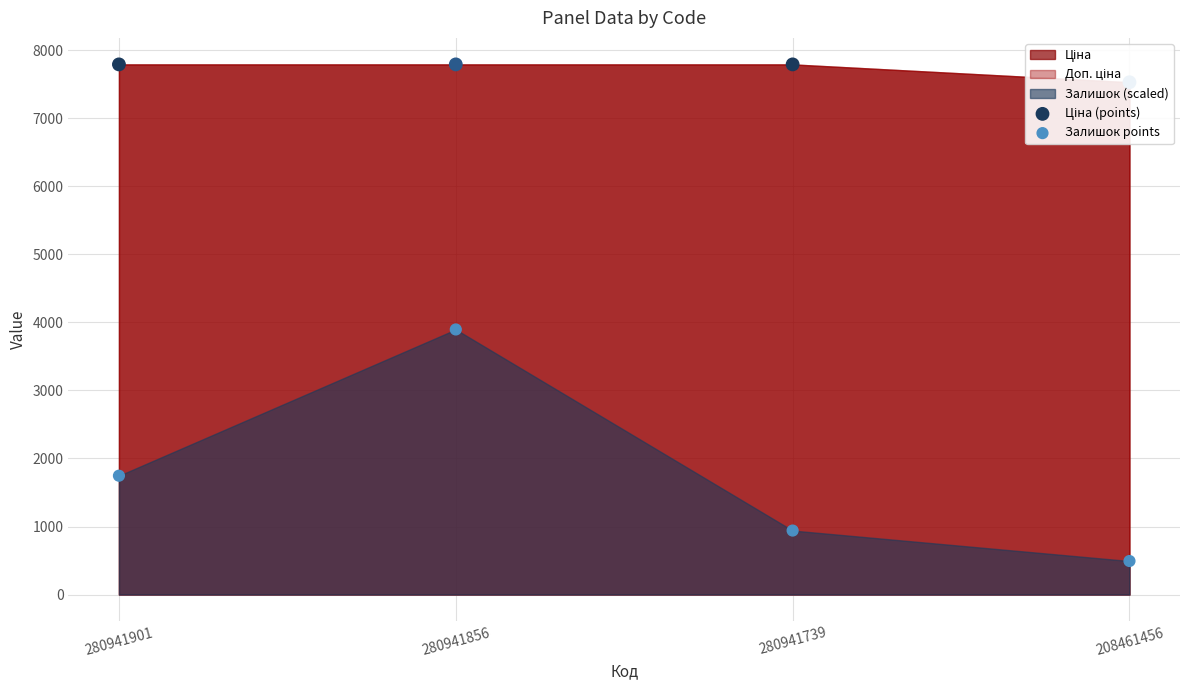

Which series contains the highest Y value?

Ціна (points)